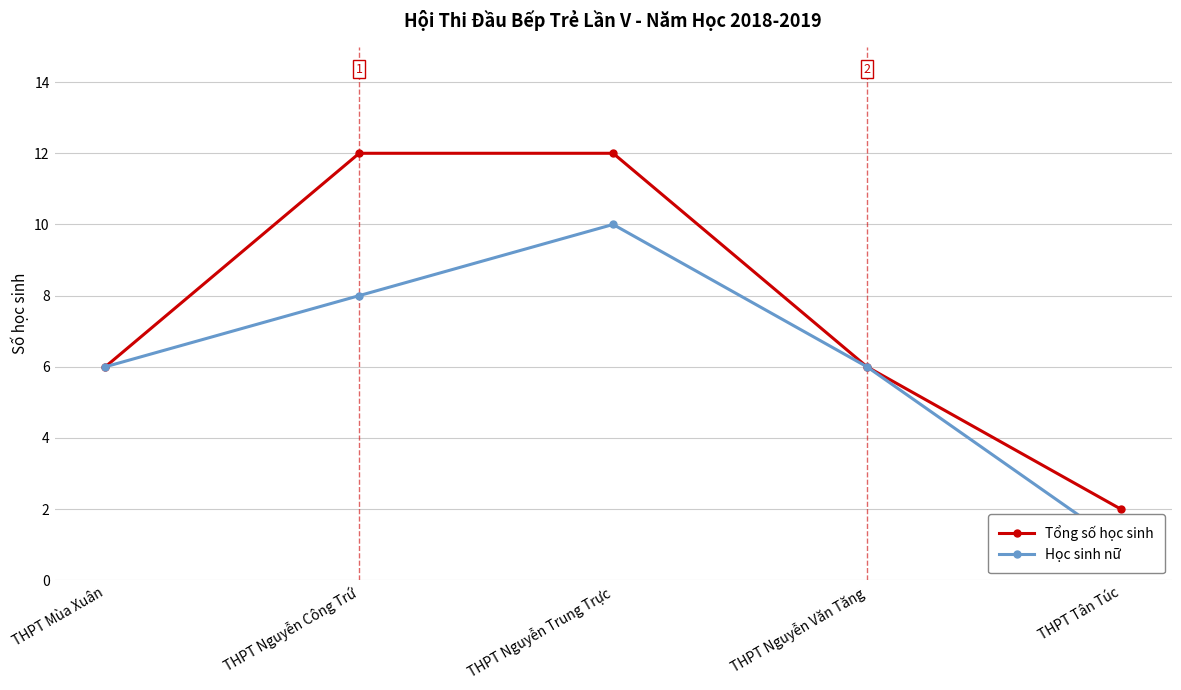

At which label is Học sinh nữ closest to 5?

THPT Mùa Xuân